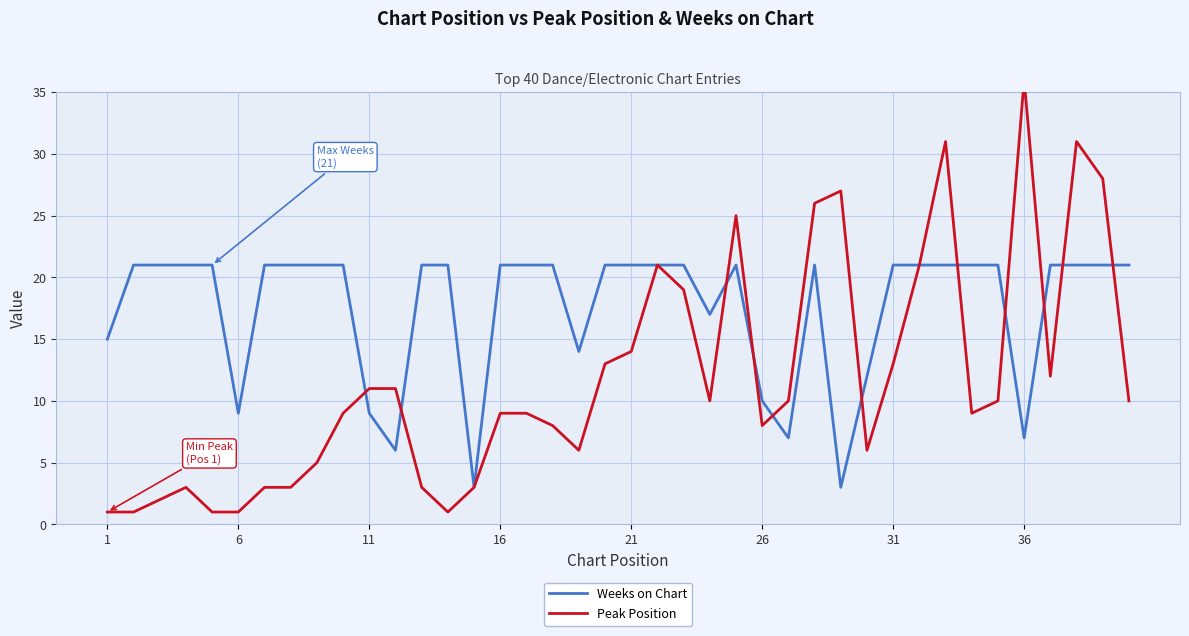

True or false: Weeks on Chart and Peak Position intersect in this chart.

True